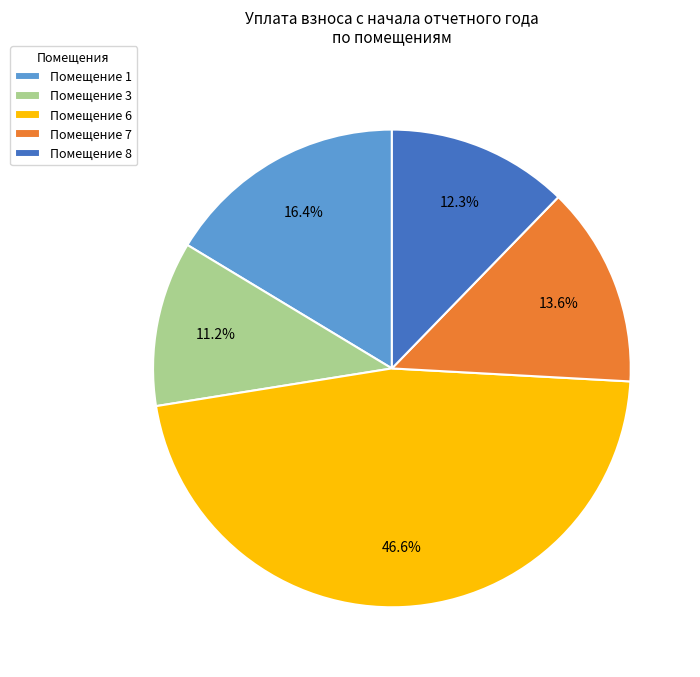

How many slices are in this pie chart?

5